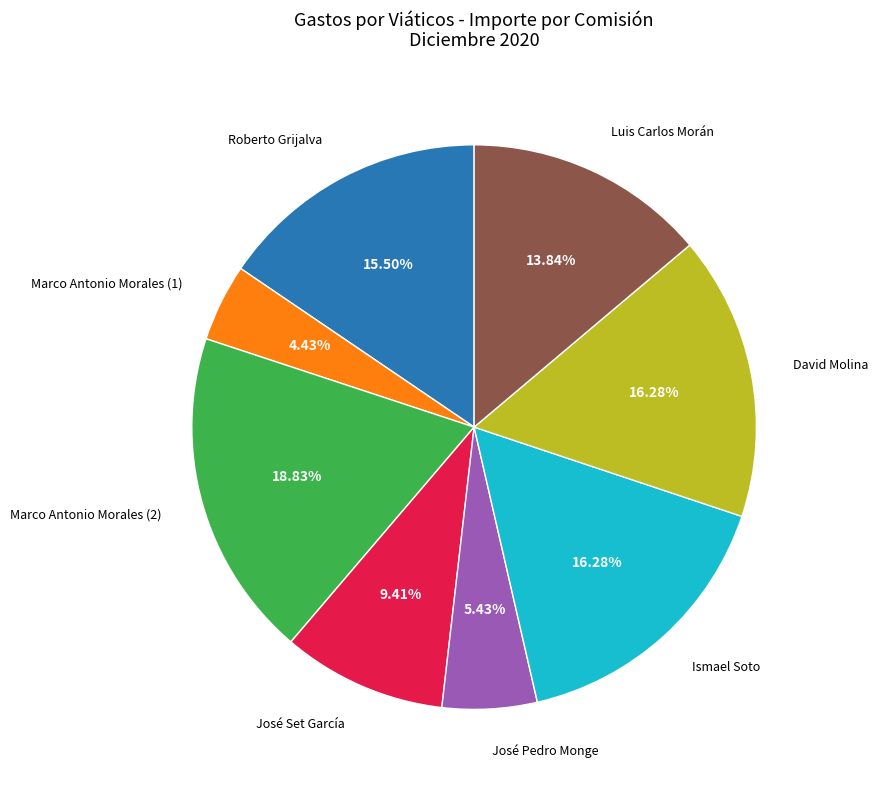

Does any single category account for the majority?

No